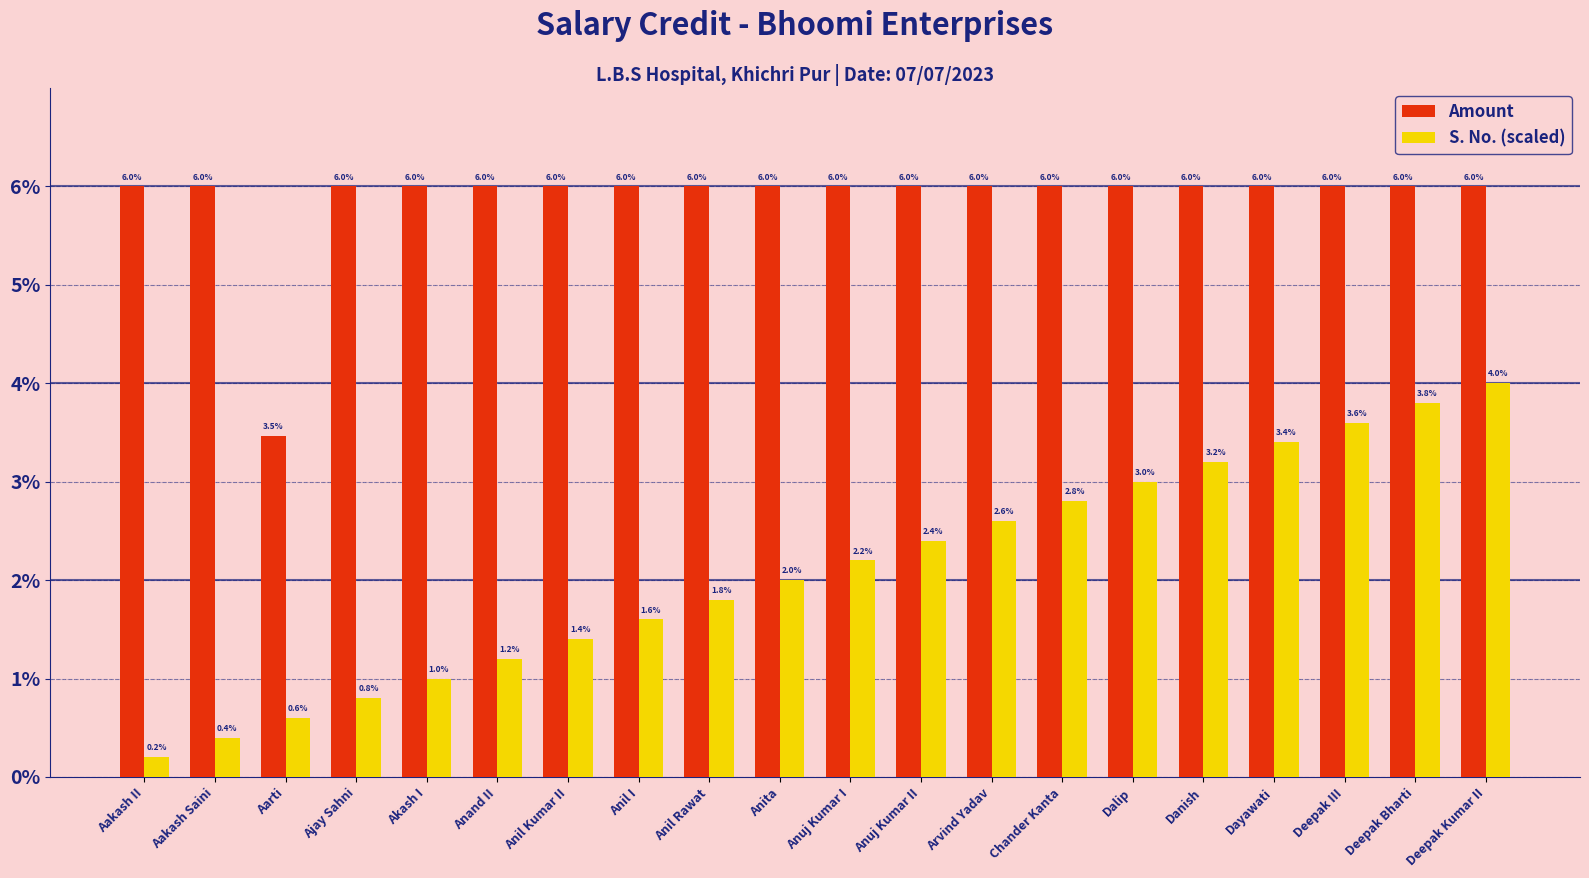

What is the difference between the S. No. (scaled) values at Deepak III and Ajay Sahni?

2.8